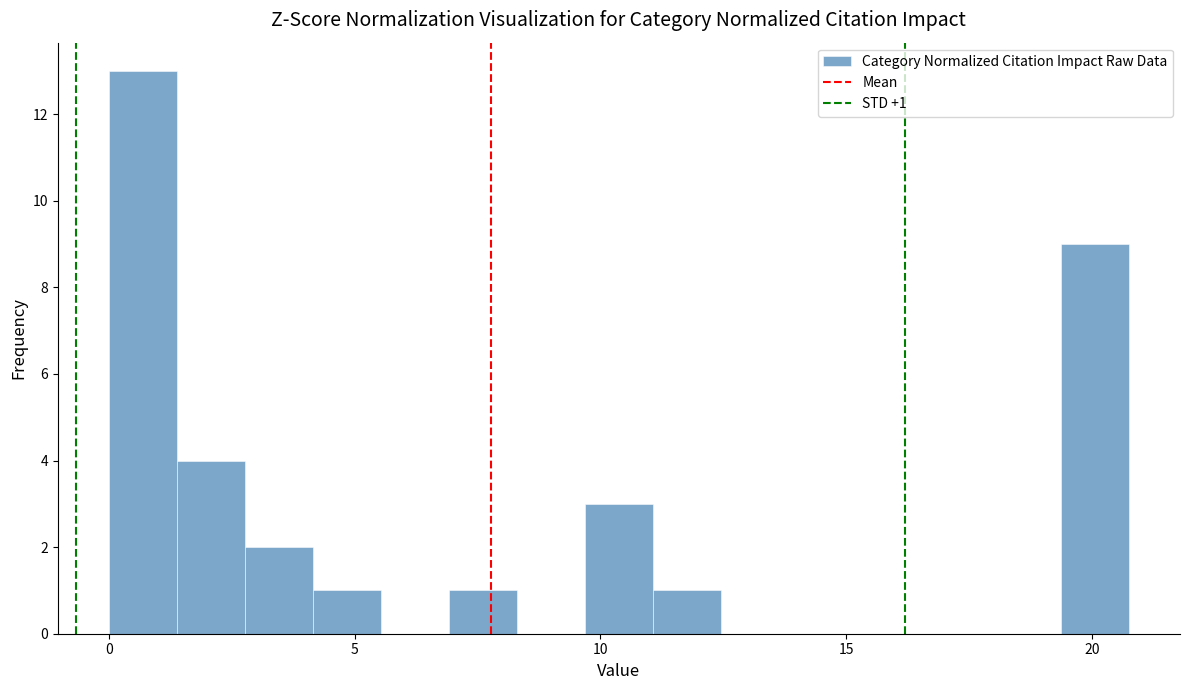

Around what value on the x-axis is the tallest bar? Give the approximate position of its centre, as read against the axis.

0.5